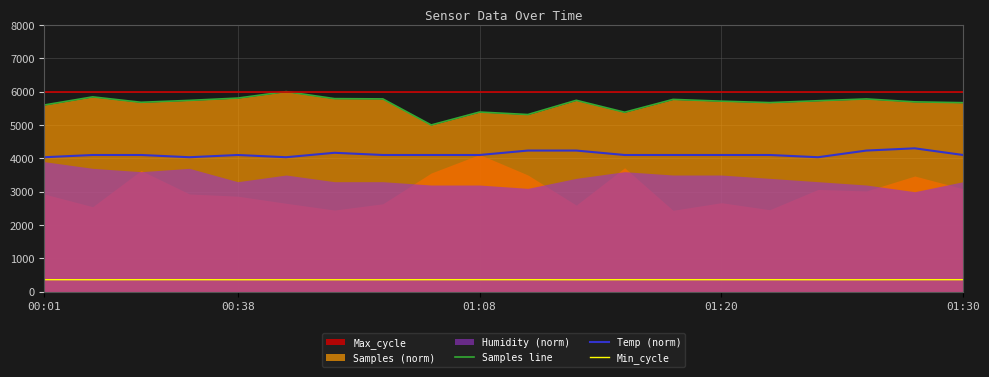

True or false: Samples line and Temp (norm) cross at least once.

False